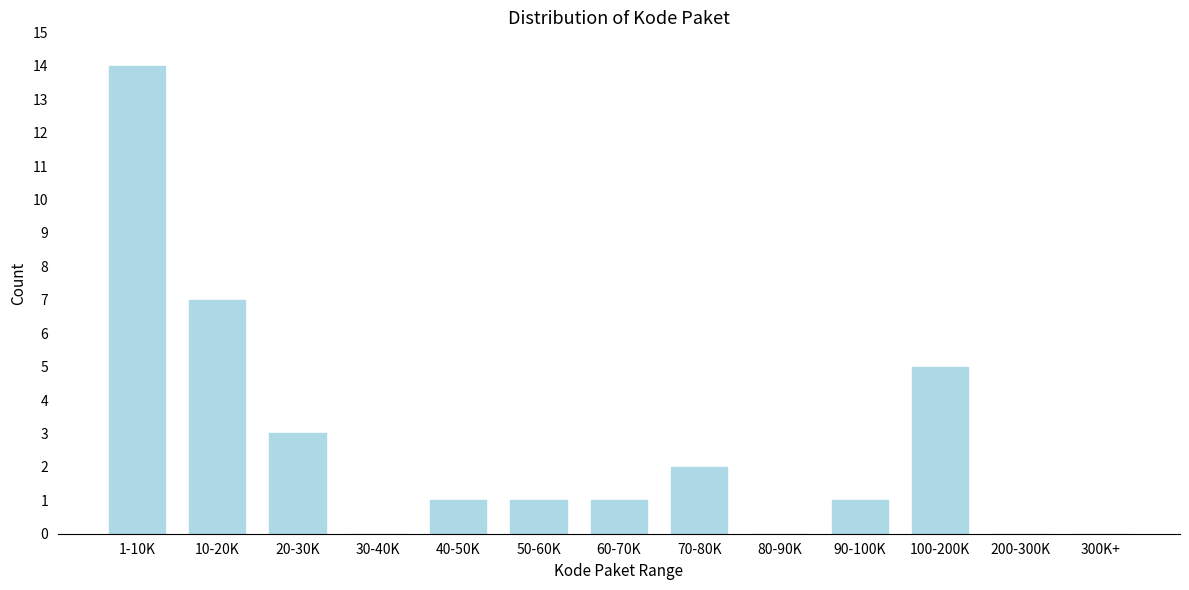

Reading left to right, list all the values displayed in this chart.

1-10K=14	10-20K=7	20-30K=3	30-40K=0	40-50K=1	50-60K=1	60-70K=1	70-80K=2	80-90K=0	90-100K=1	100-200K=5	200-300K=0	300K+=0